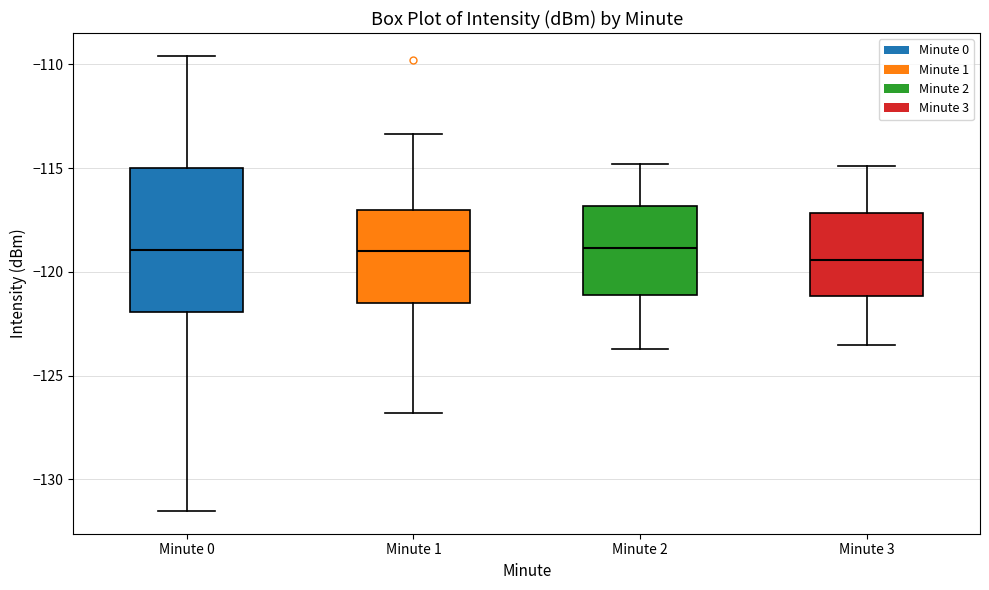

Reading left to right, transcribe this box plot: for each box, give where its median line is, the range the box spans, and where its two whiskers end, as read against the y-axis. The values are not printed on the chart, so give them approximately, as read against the axis.

Minute 0: median -119.0, box -122.0 to -115.0, whiskers -131.5 to -109.5
Minute 1: median -119.0, box -121.5 to -117.0, whiskers -127.0 to -113.5
Minute 2: median -119.0, box -121.0 to -117.0, whiskers -123.5 to -115.0
Minute 3: median -119.5, box -121.0 to -117.0, whiskers -123.5 to -115.0